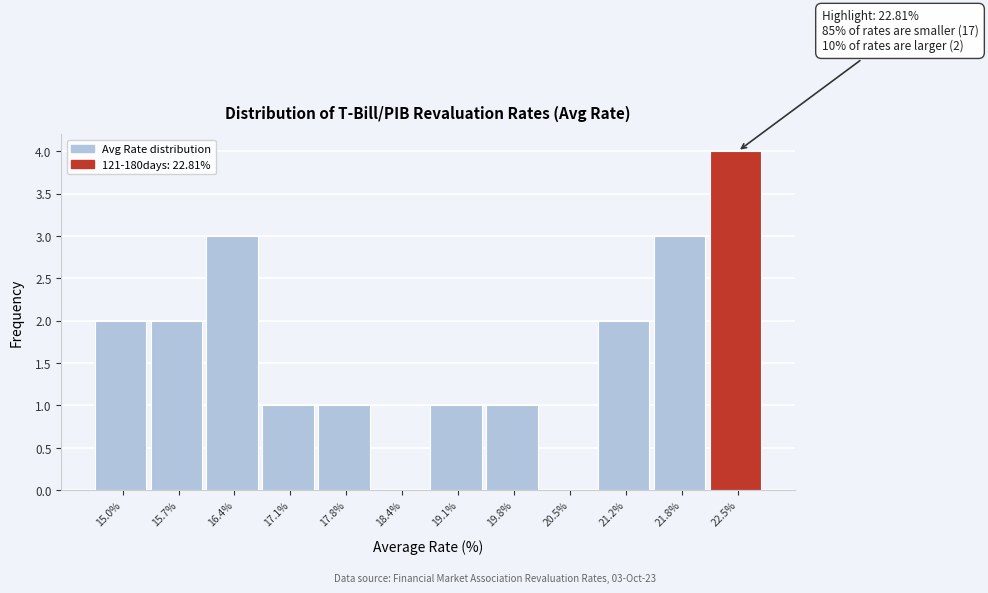

Reading left to right, extract all data points from this chart.

15.0%=2	15.7%=2	16.4%=3	17.1%=1	17.8%=1	18.4%=0	19.1%=1	19.8%=1	20.5%=0	21.2%=2	21.8%=3	22.5%=4